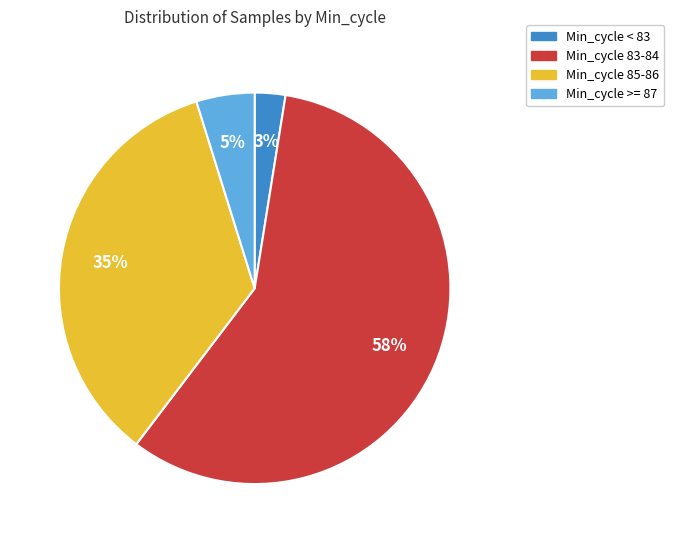

To the nearest percent, what is the average slice percentage?

25%